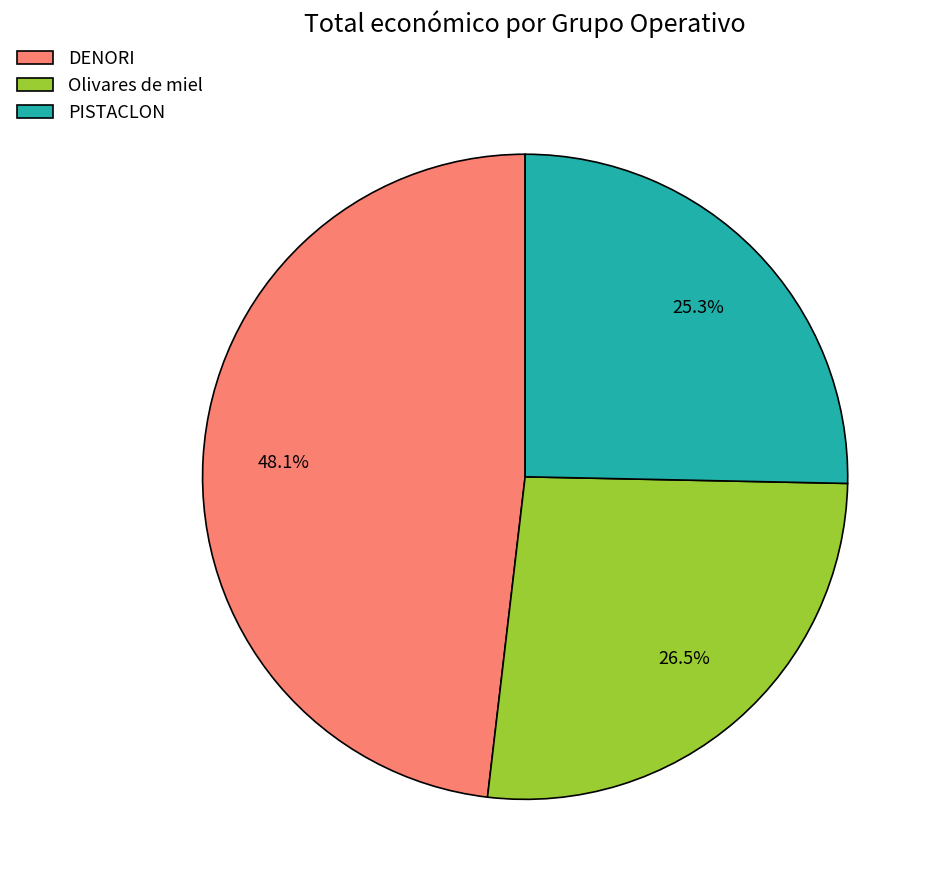

The DENORI slice represents 61% of the pie. True or false?

False